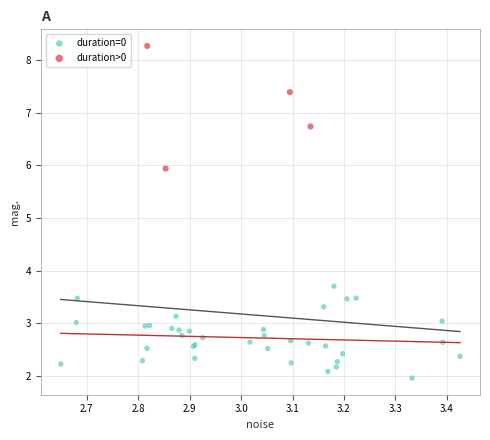

Which series has the widest spread of Y values?

duration>0